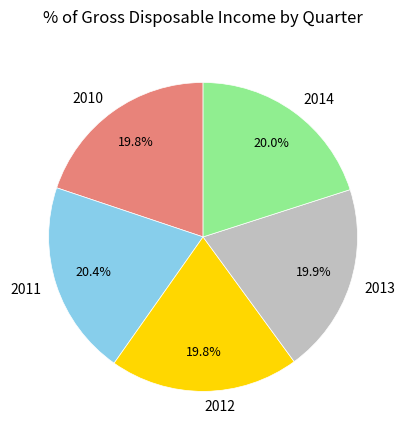

Between 2010 and 2011, which is larger?

2011